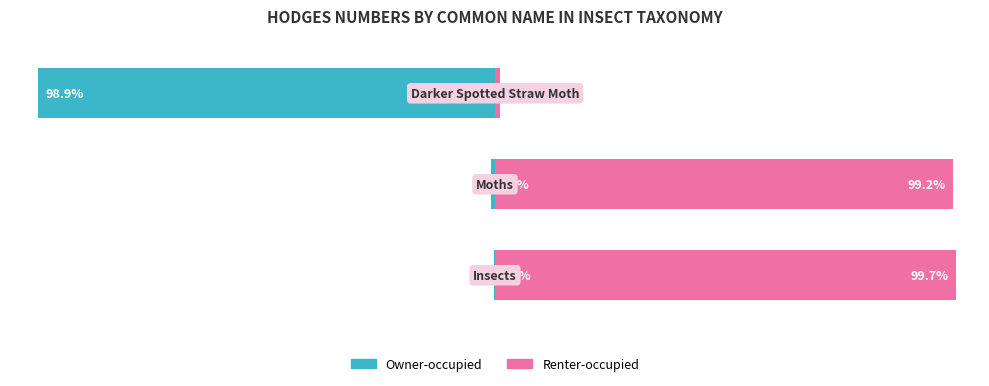

What is the difference between the maximum and minimum values in the Renter-occupied series?

98.6